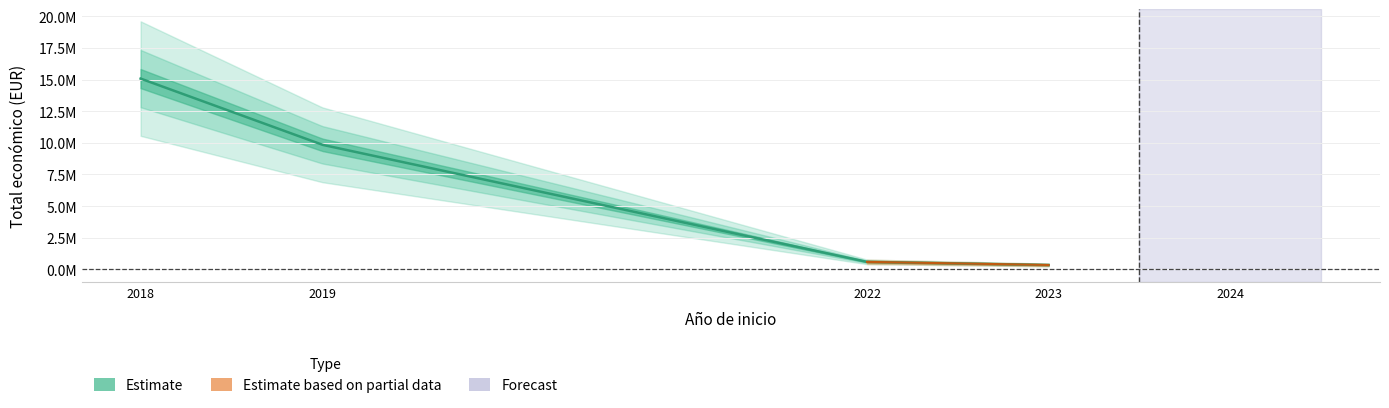

Is it true that the value at 2018 is 485821?

False